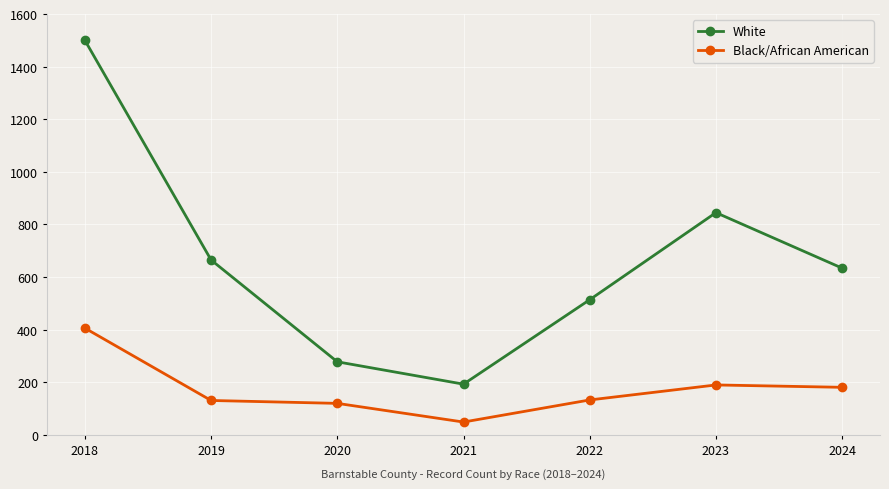

True or false: White and Black/African American intersect in this chart.

False